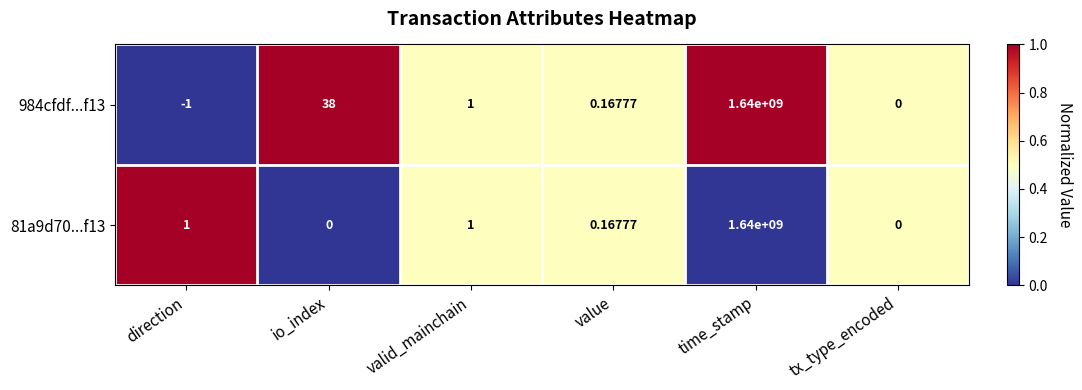

What is the spread (max minus min) of values at io_index?

38.0